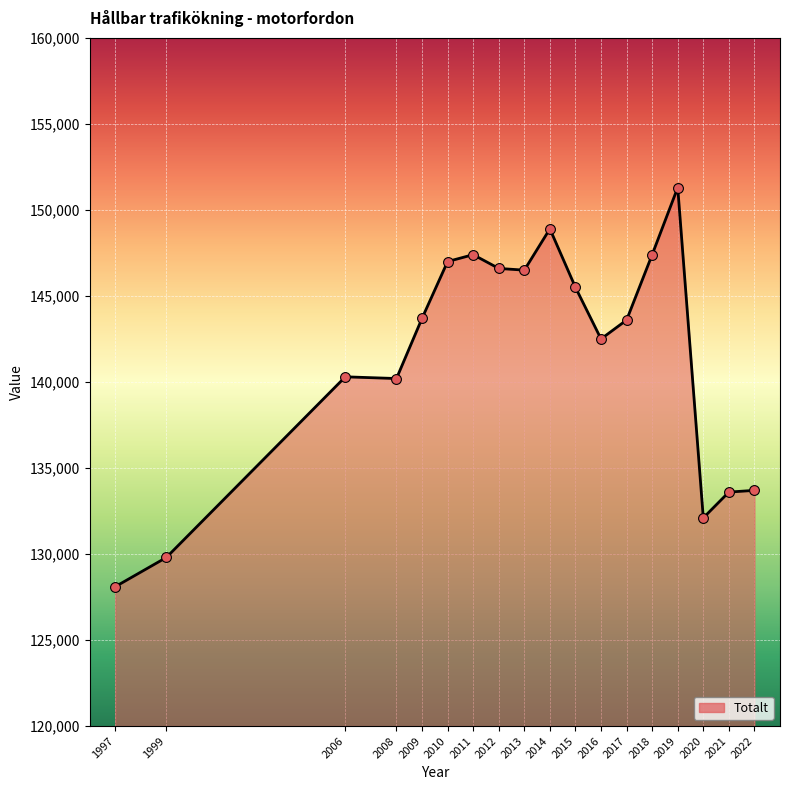

What is the change in value from 2015 to 2016?

-3000